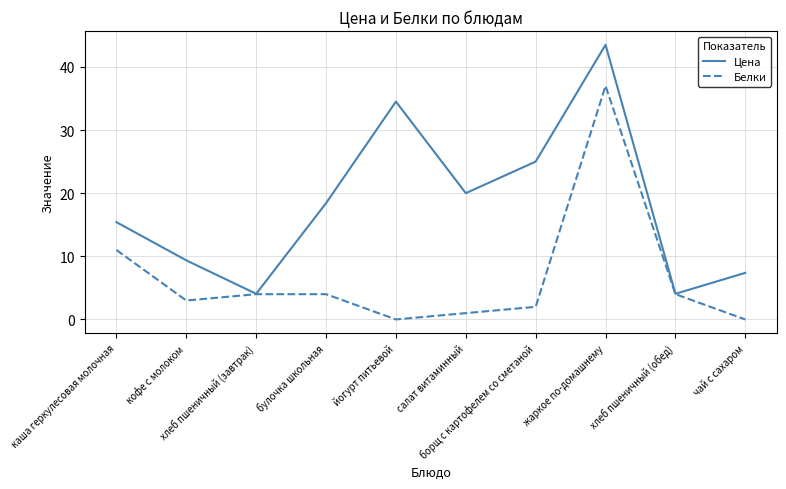

Which series has the largest range (max minus min)?

Цена